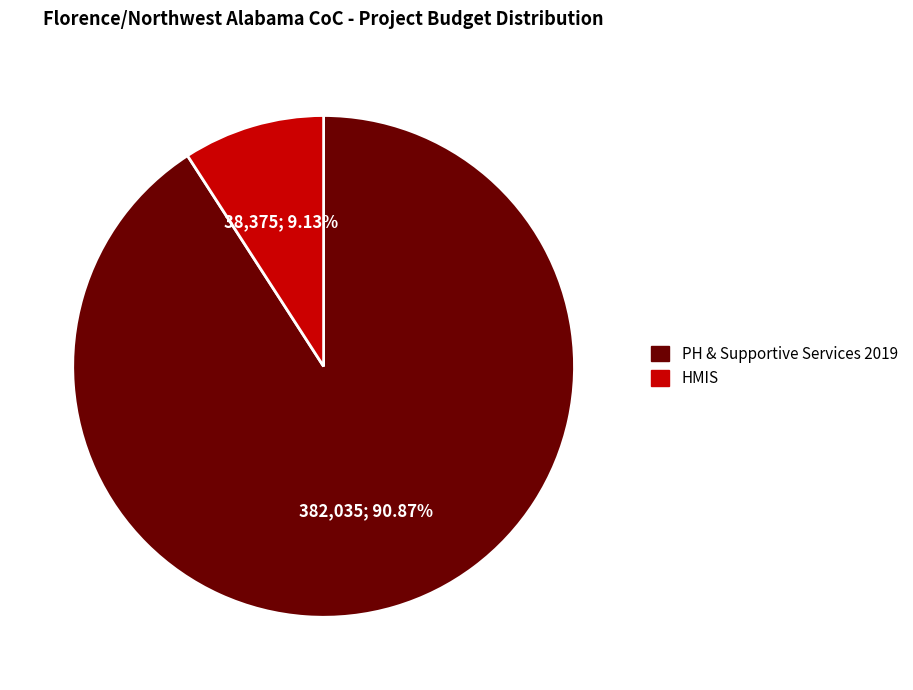

Which category has the biggest portion of the pie?

PH & Supportive Services 2019